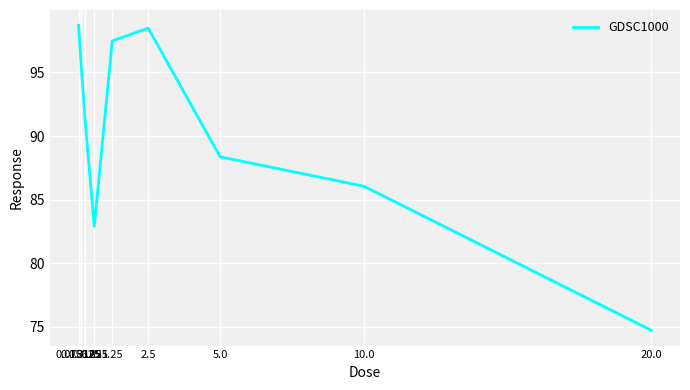

Is it true that the value at 20.0 is 33.3?

False